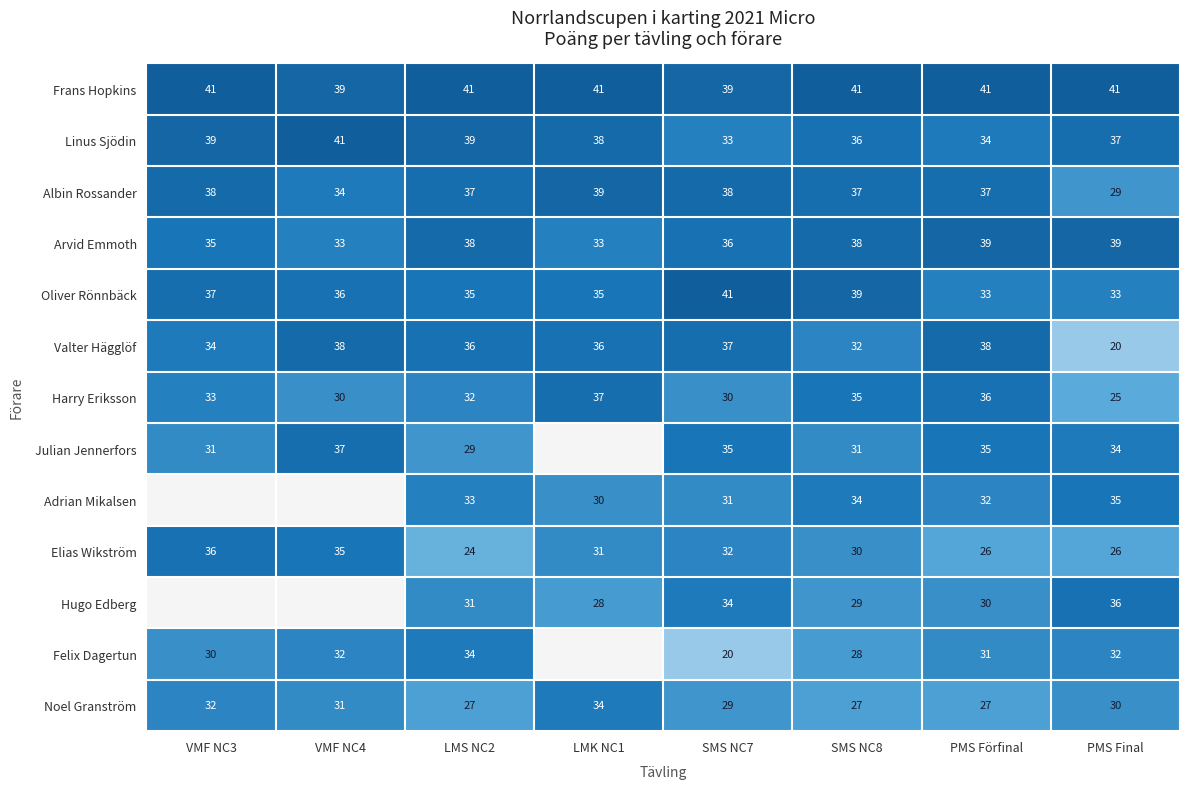

Is the value of Adrian Mikalsen at LMK NC1 greater than the value of Oliver Rönnbäck at SMS NC7?

No